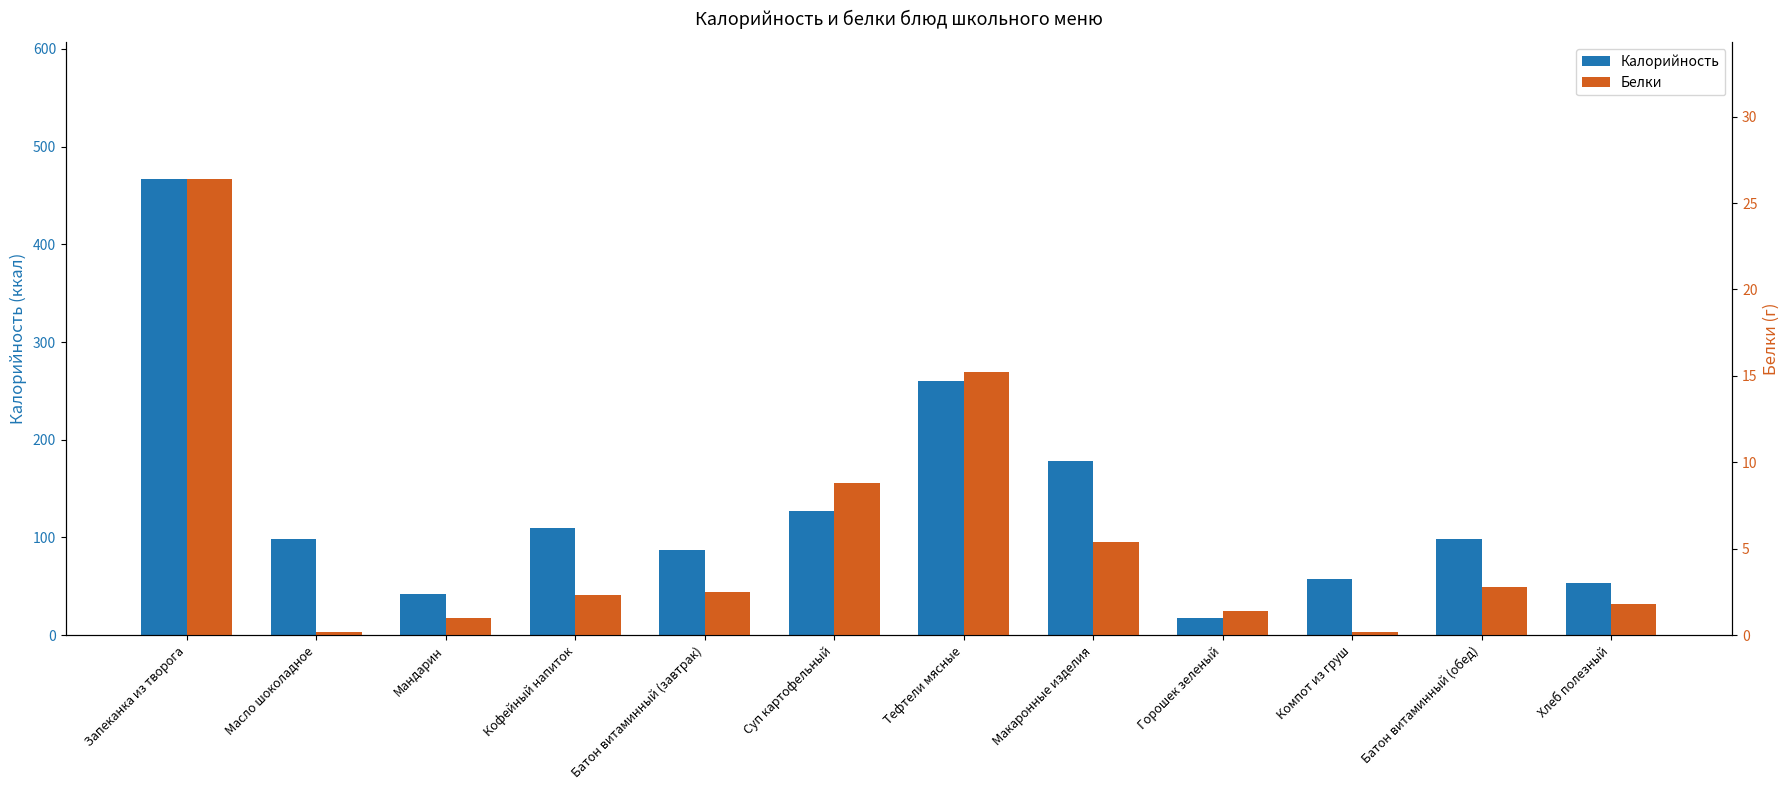

What is the total value across all series at Горошек зеленый?

19.4